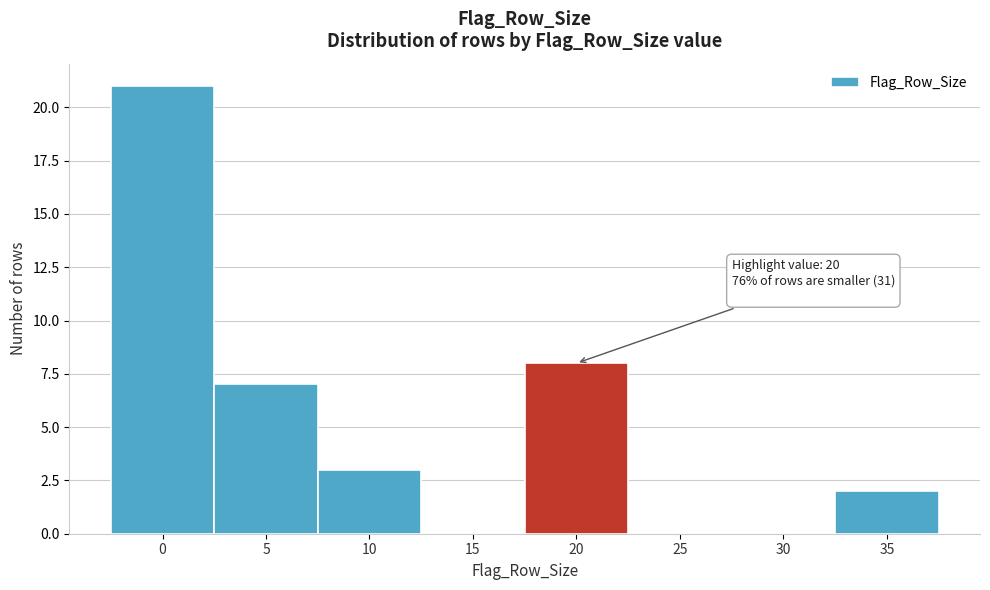

Reading left to right, what are all the values shown in this chart?

0=21	5=7	10=3	15=0	20=8	25=0	30=0	35=2